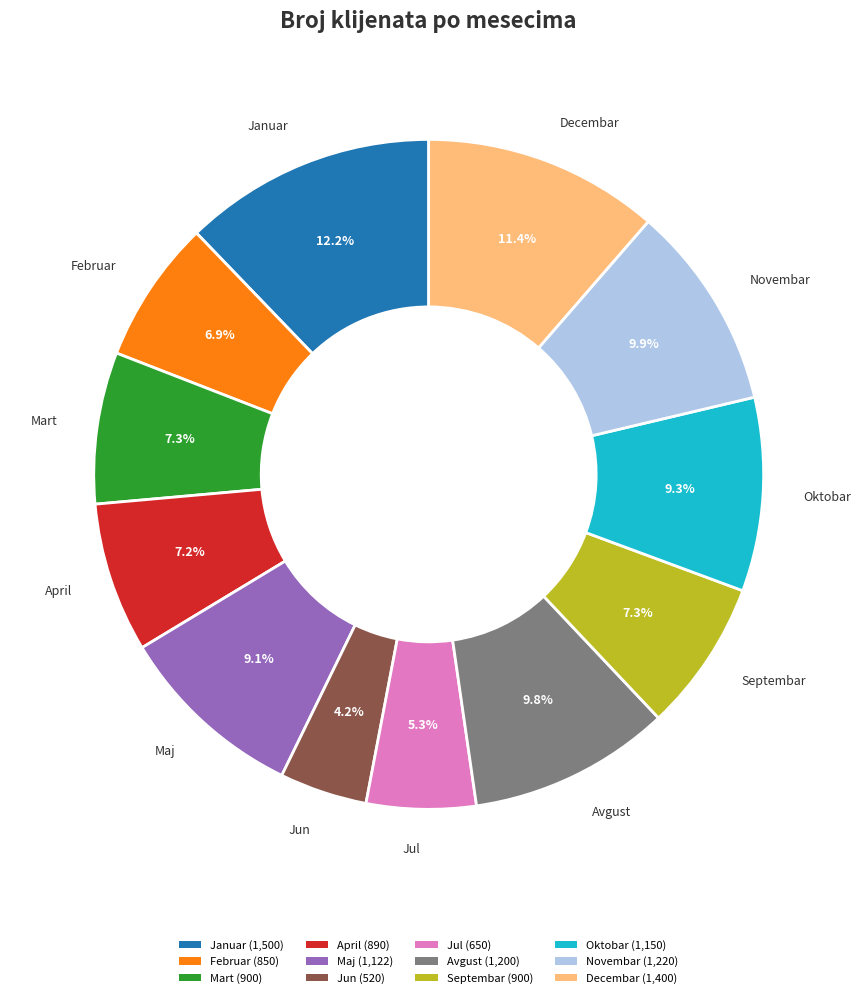

Count the number of slices in the pie.

12